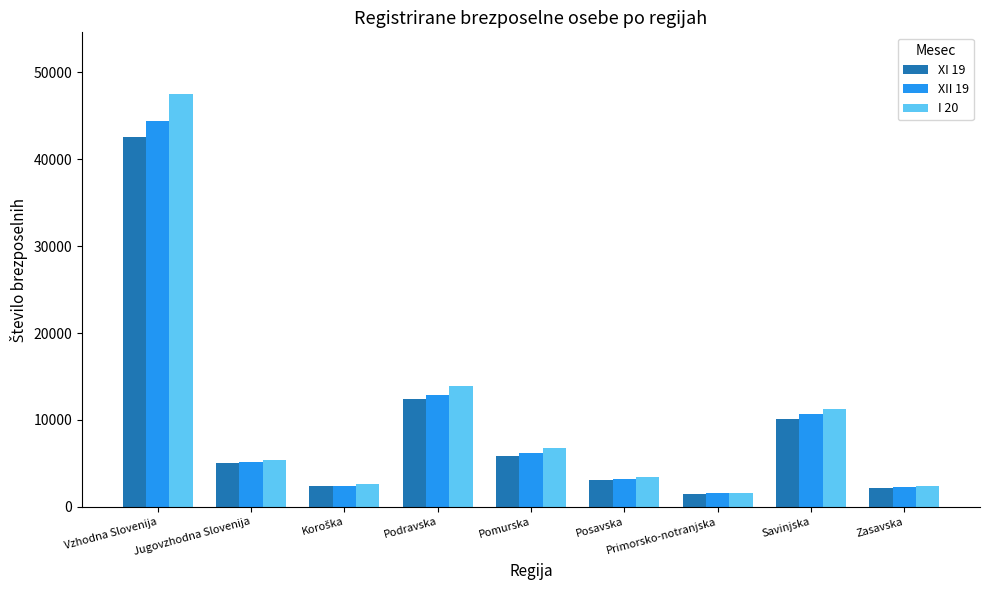

Which series has the largest total across all categories?

I 20